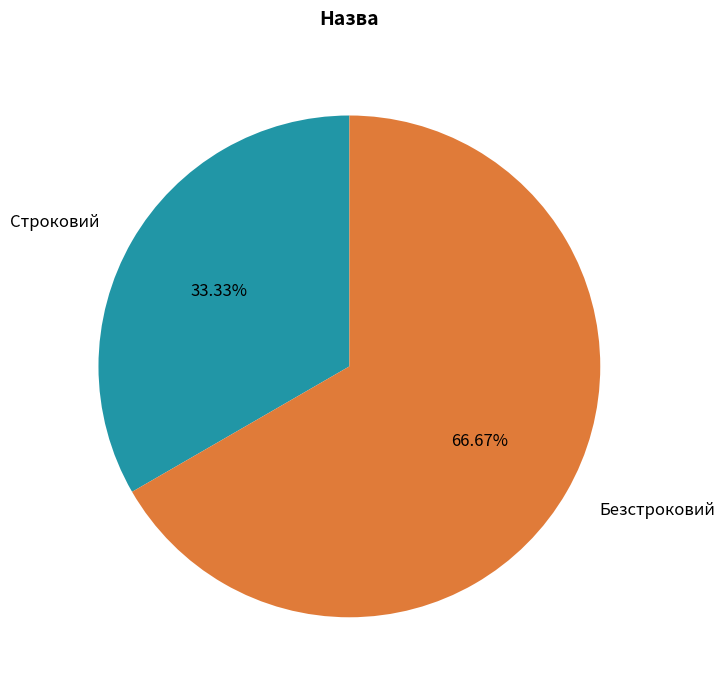

The Строковий slice represents 40% of the pie. True or false?

False